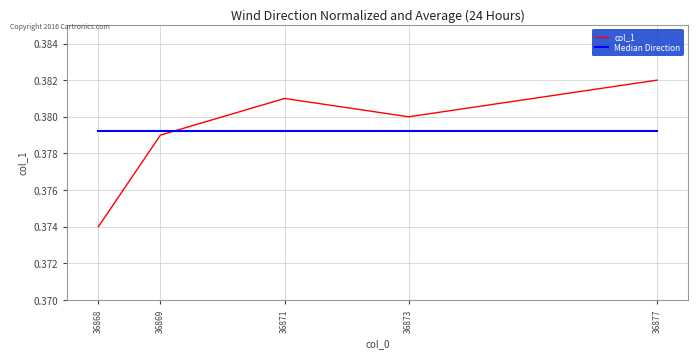

How many times do col_1 and Median Direction cross each other?

1